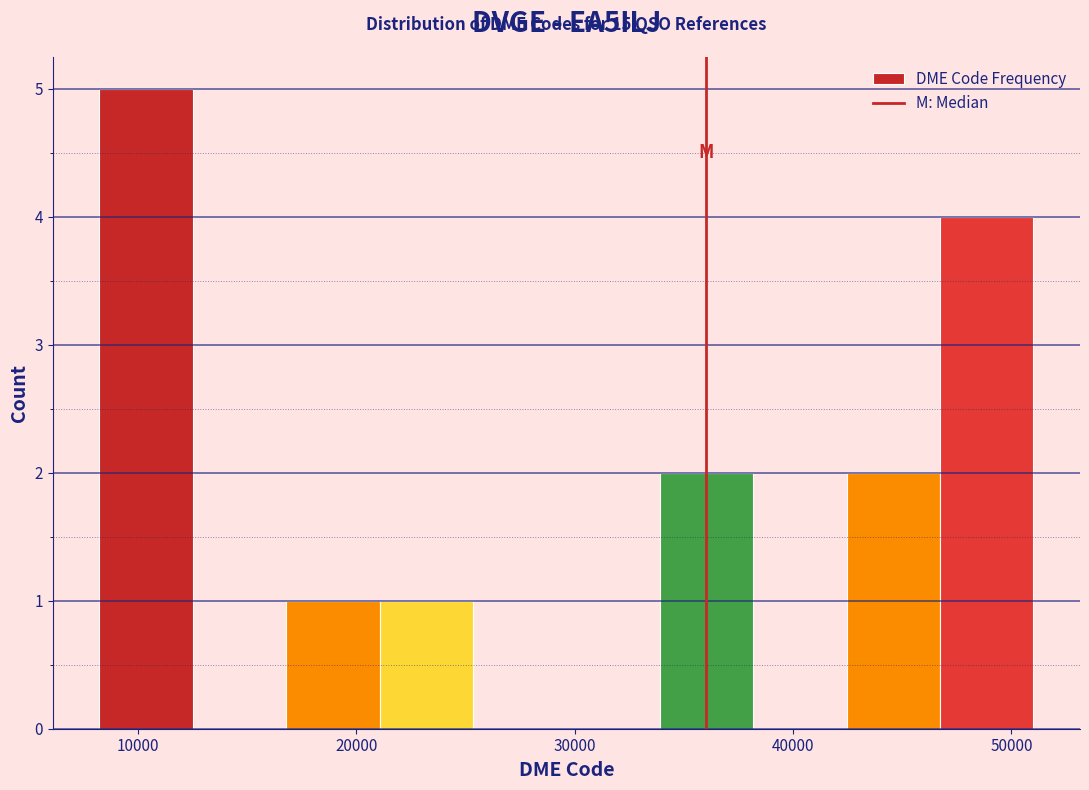

Over which range of the x-axis is the bar tallest?

8000 to 13000